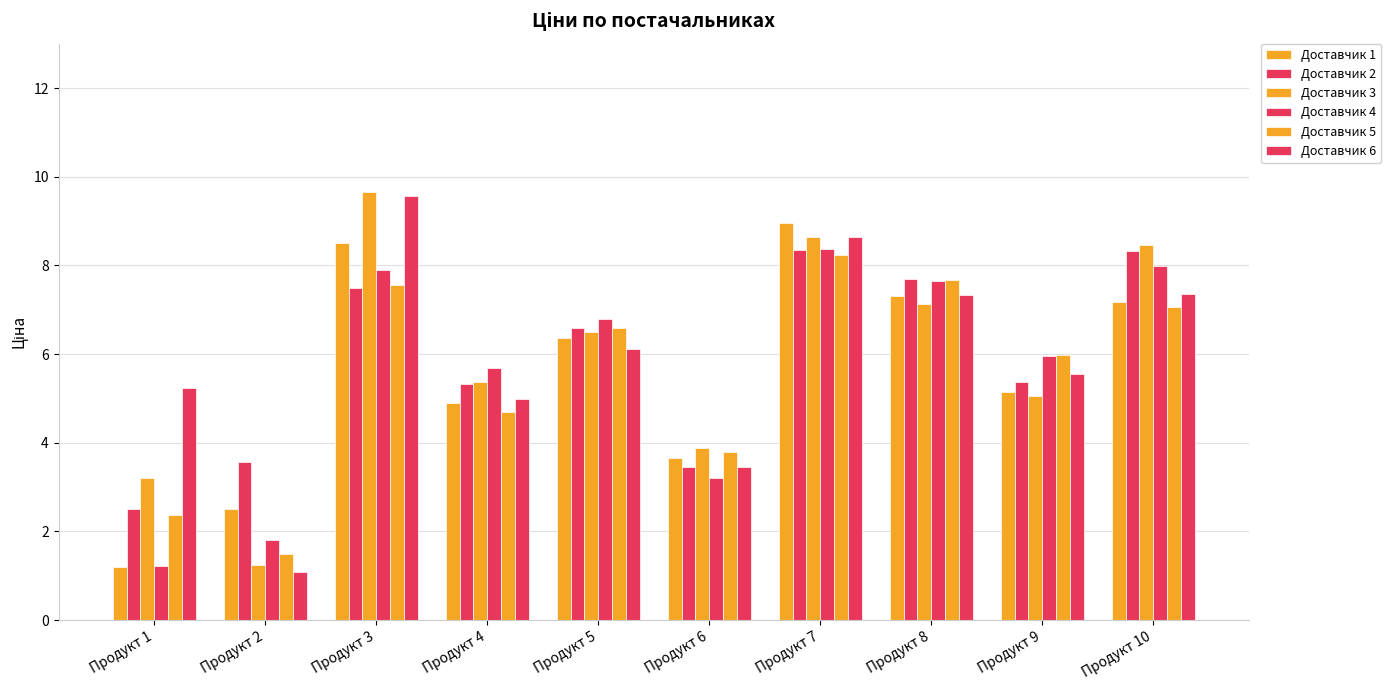

What is the value of the Доставчик 5 bar at the 1st from the left?

2.4